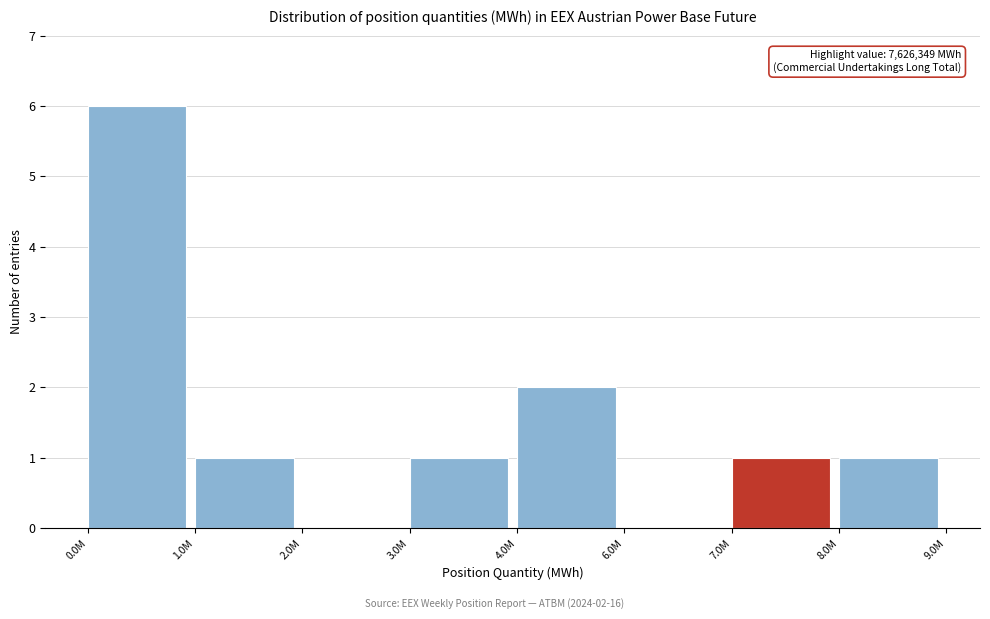

Reading right to left, extract all data points from this chart.

8.0M=1	7.0M=1	6.0M=0	4.0M=2	3.0M=1	2.0M=0	1.0M=1	0.0M=6